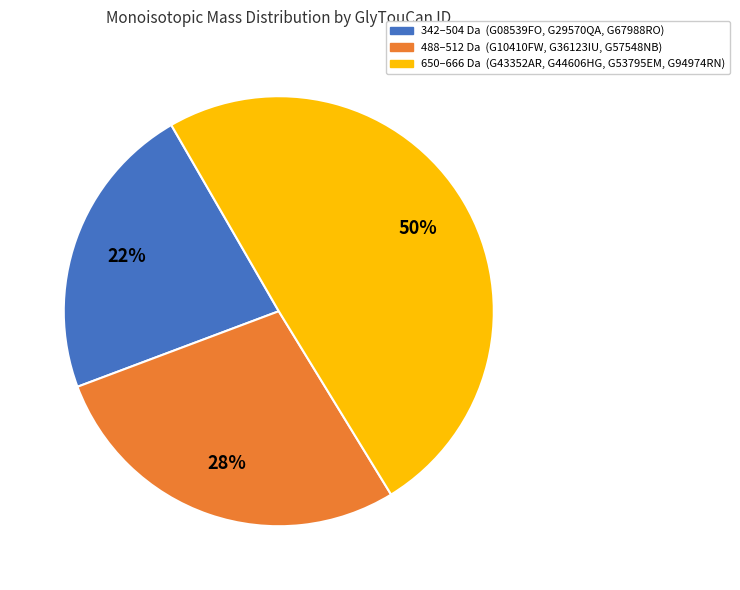

To the nearest percent, what is the average slice percentage?

33%